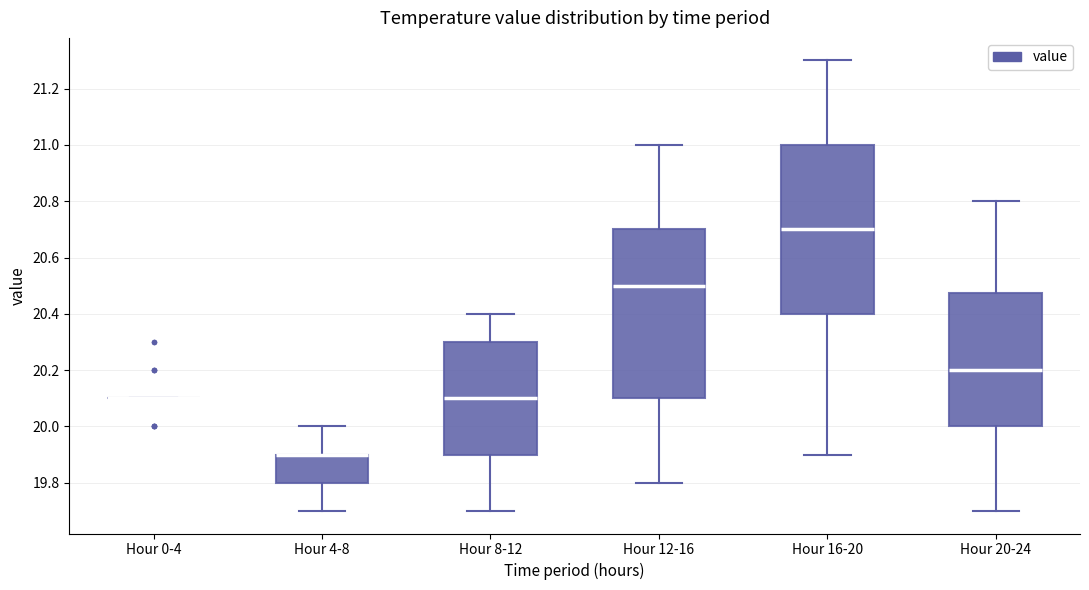

Reading left to right, read every box against the y-axis: the position of its median line, the range the box covers, and the ends of its whiskers. The values are not printed on the chart, so give them approximately, as read against the axis.

Hour 0-4: box collapsed to a line at 20.10, whiskers 20.10 to 20.10
Hour 4-8: median 19.90 (drawn on the box's upper edge), box 19.80 to 19.90, whiskers 19.70 to 20.00
Hour 8-12: median 20.10, box 19.90 to 20.30, whiskers 19.70 to 20.40
Hour 12-16: median 20.50, box 20.10 to 20.70, whiskers 19.80 to 21.00
Hour 16-20: median 20.70, box 20.40 to 21.00, whiskers 19.90 to 21.30
Hour 20-24: median 20.20, box 20.00 to 20.48, whiskers 19.70 to 20.80